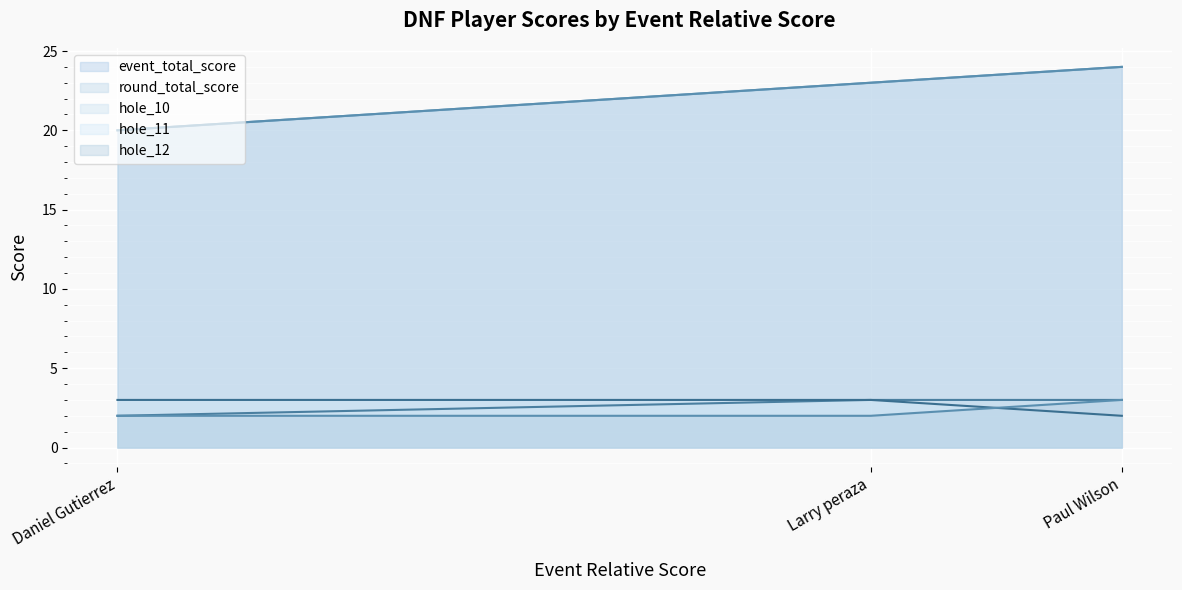

Between Paul Wilson and Larry peraza, which is larger?

Paul Wilson